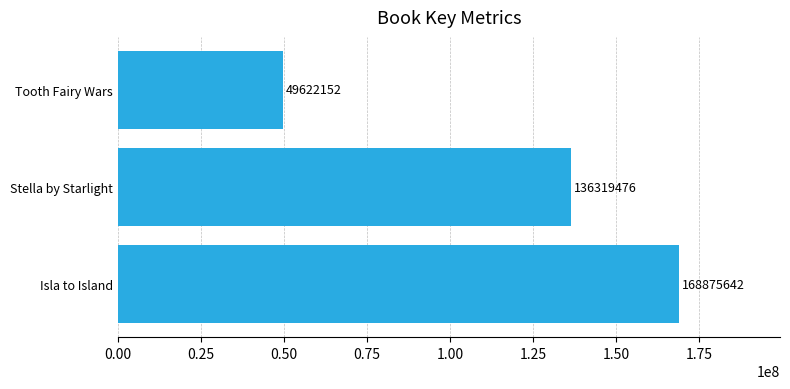

Rank the categories by value from highest to lowest.

Isla to Island, Stella by Starlight, Tooth Fairy Wars